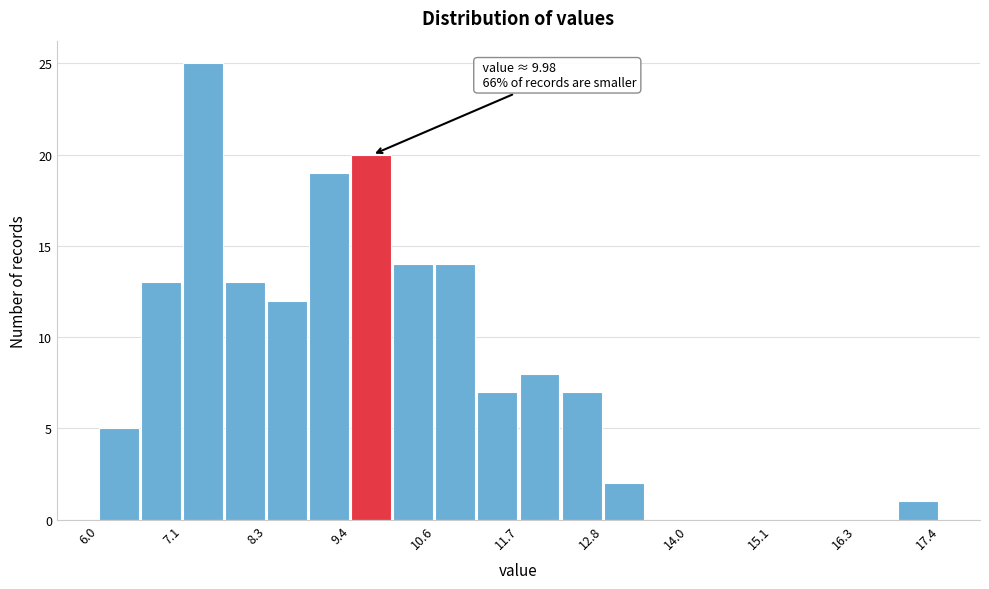

Read against the x-axis, roughly where is the centre of the tallest bar?

7.4